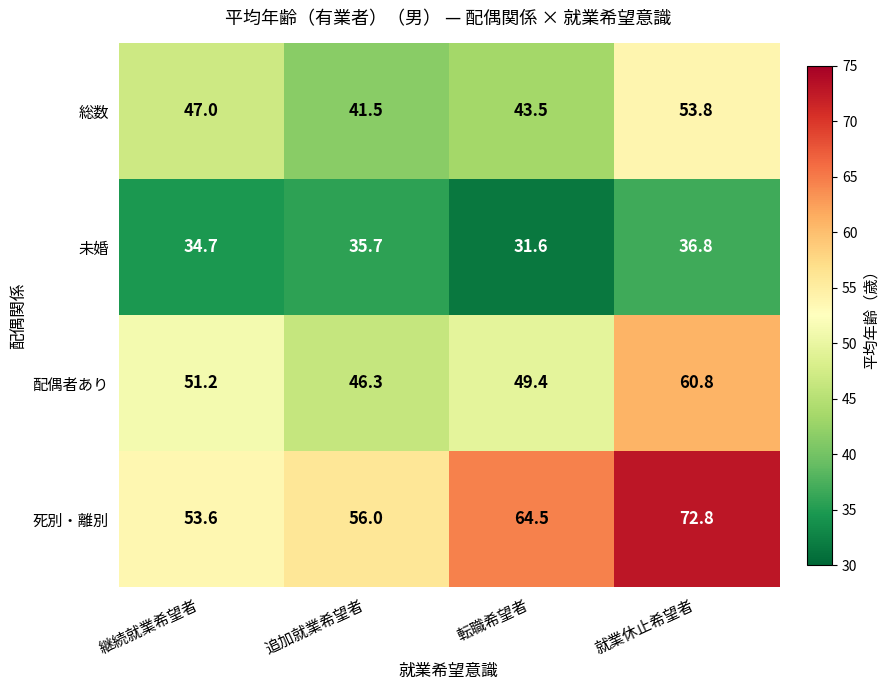

At which label does 未婚 first exceed 35?

追加就業希望者